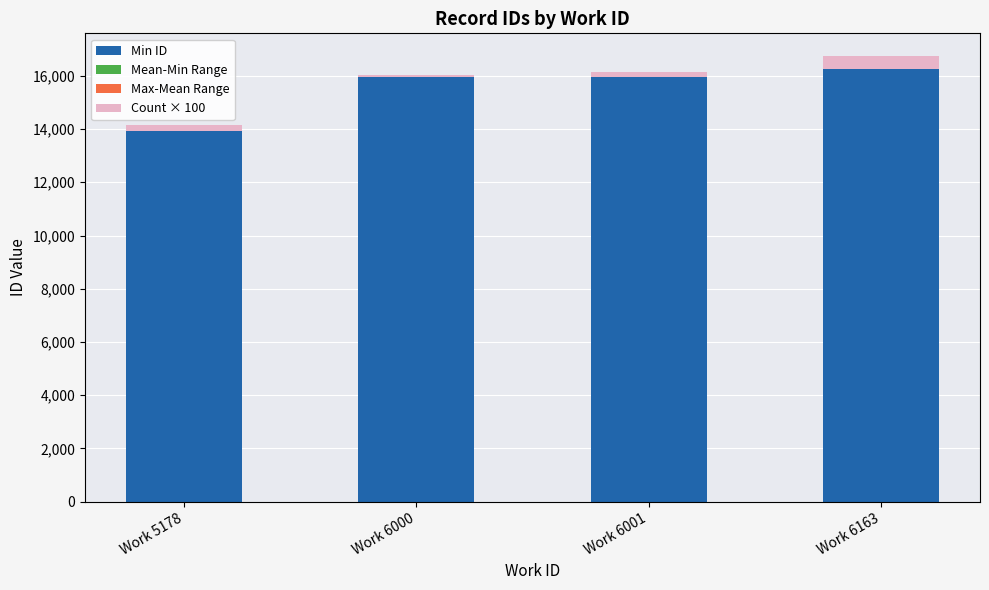

What is the greatest value displayed?

16251.0